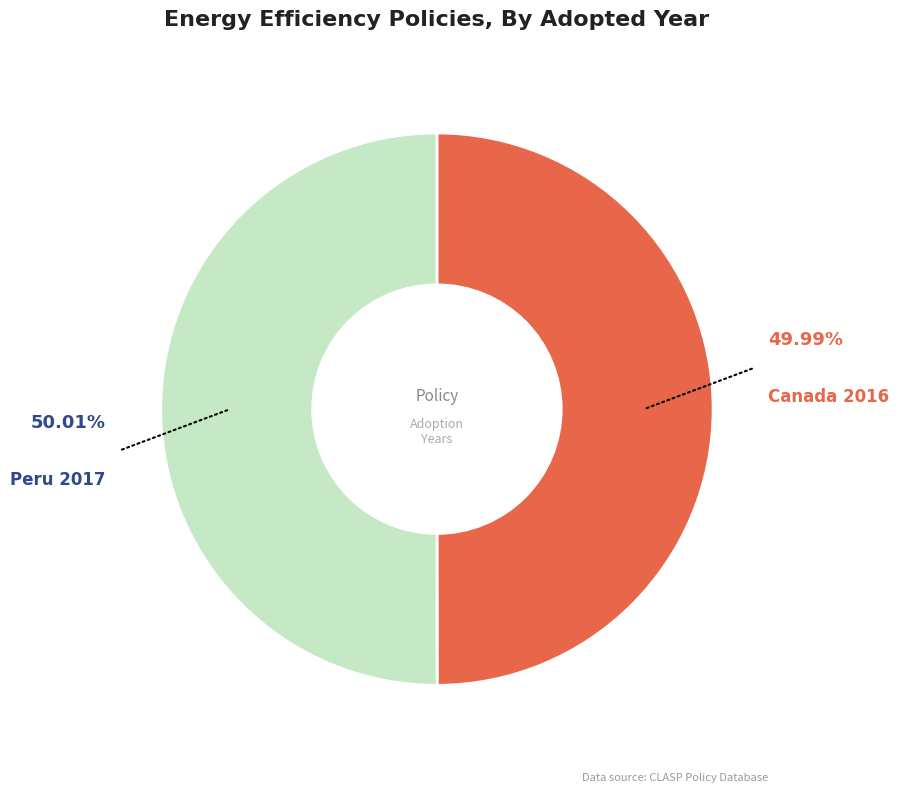

Count the number of slices in the pie.

2